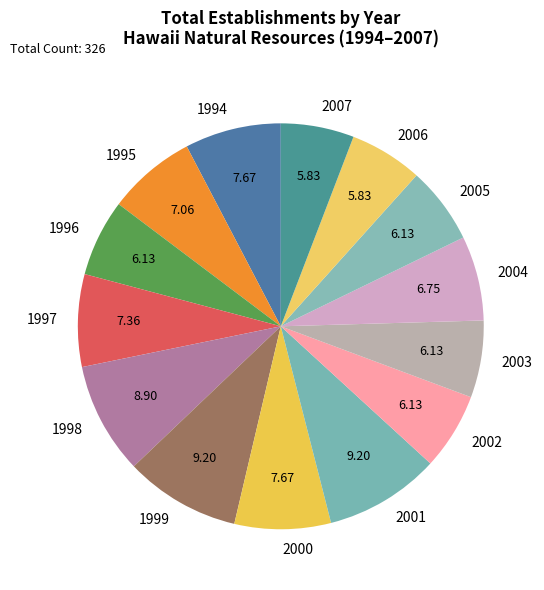

Is the sum of 2000 and 1999 greater than half?

No